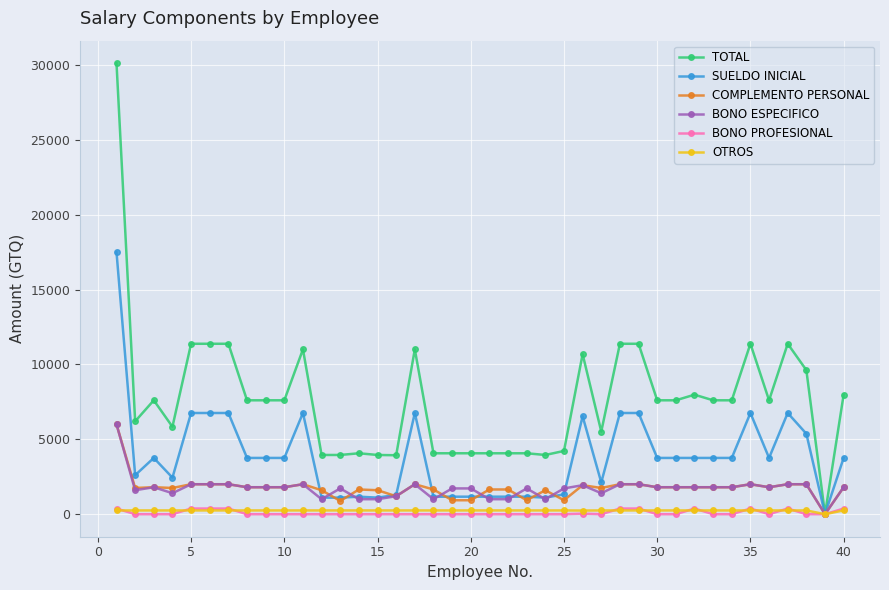

What is the greatest value displayed?

30125